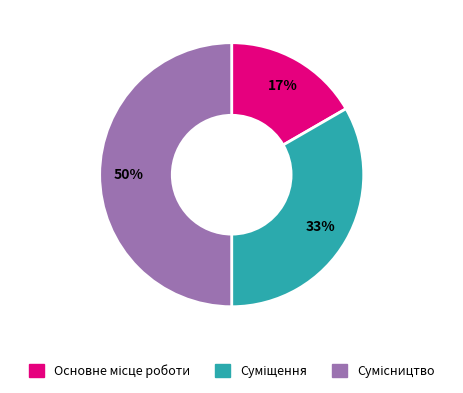

How many slices are in this pie chart?

3